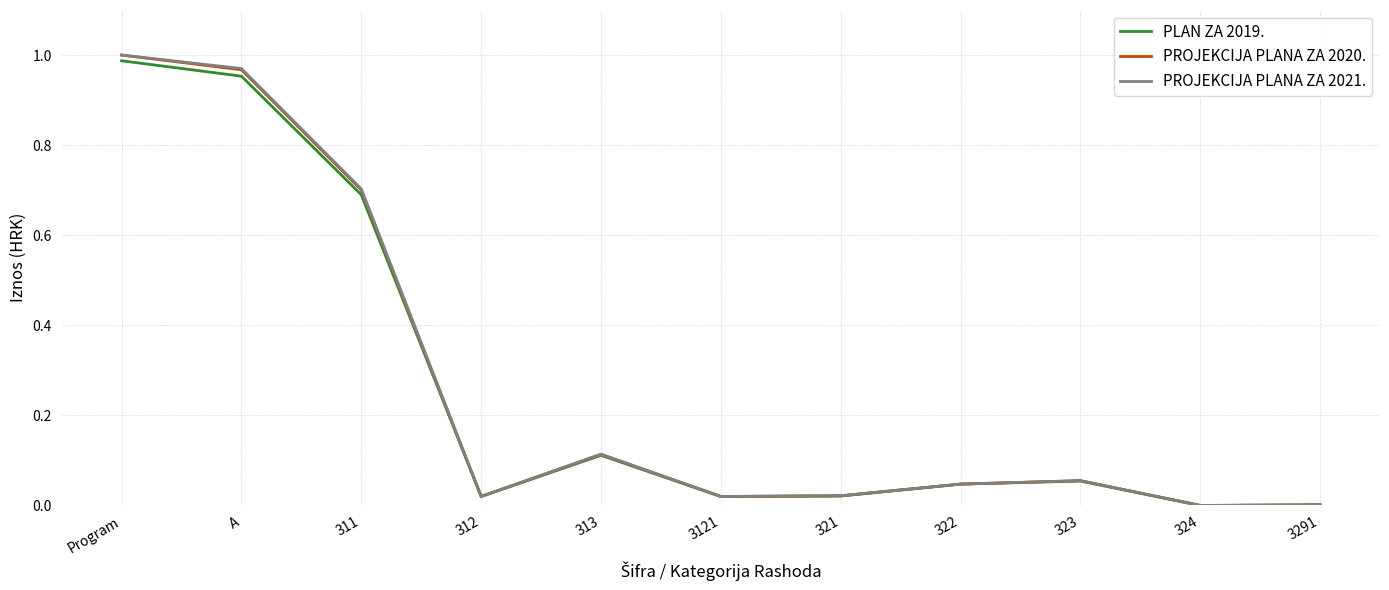

Which category has the highest value in the PLAN ZA 2019. series?

Program